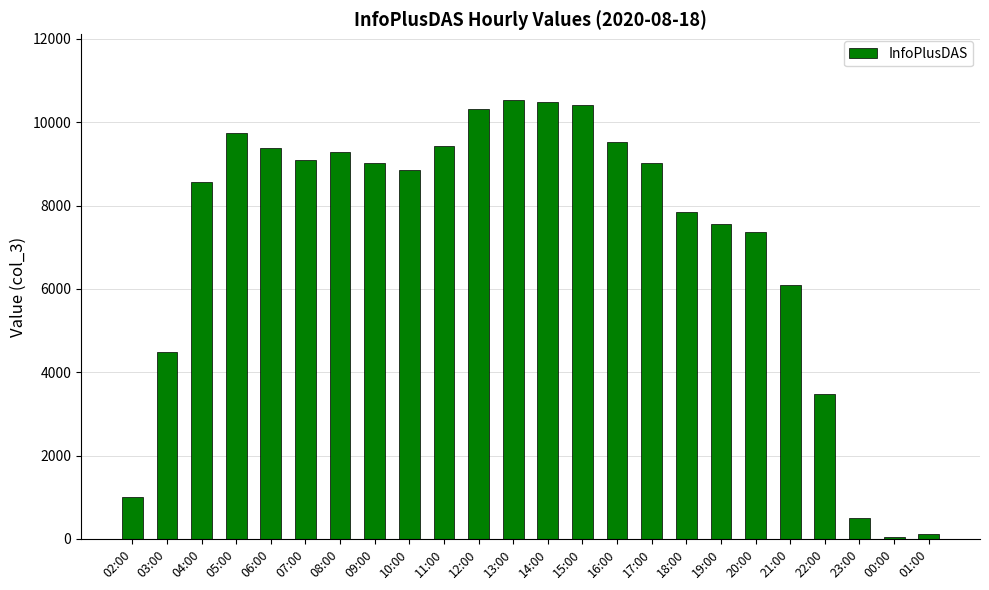

Is it true that the value at 13:00 is 3699?

False